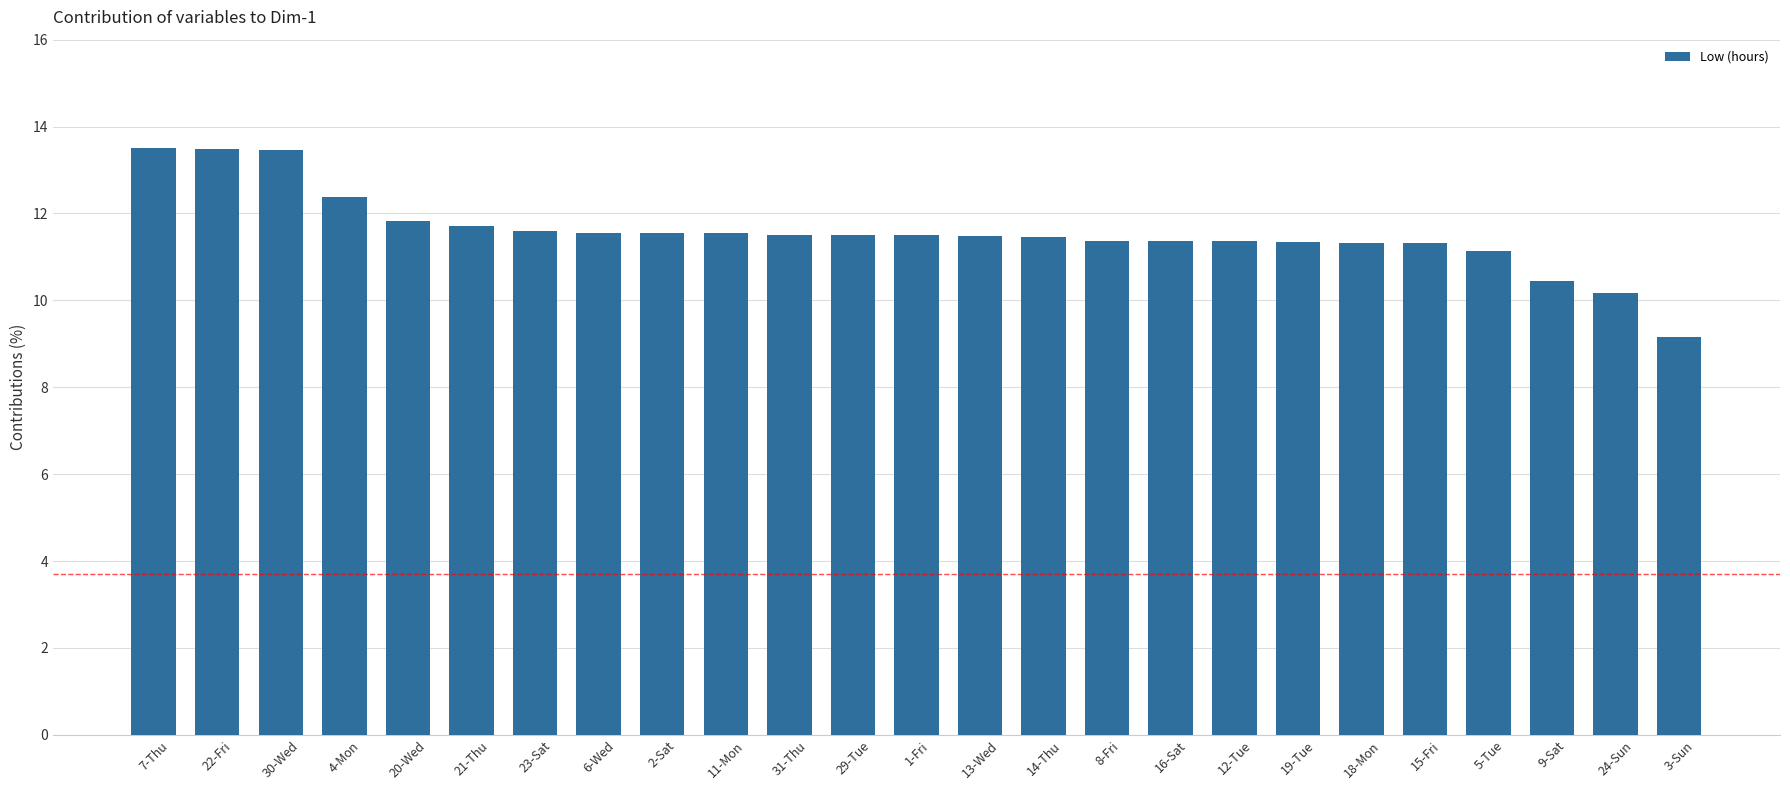

What is the sum of all values?

289.0